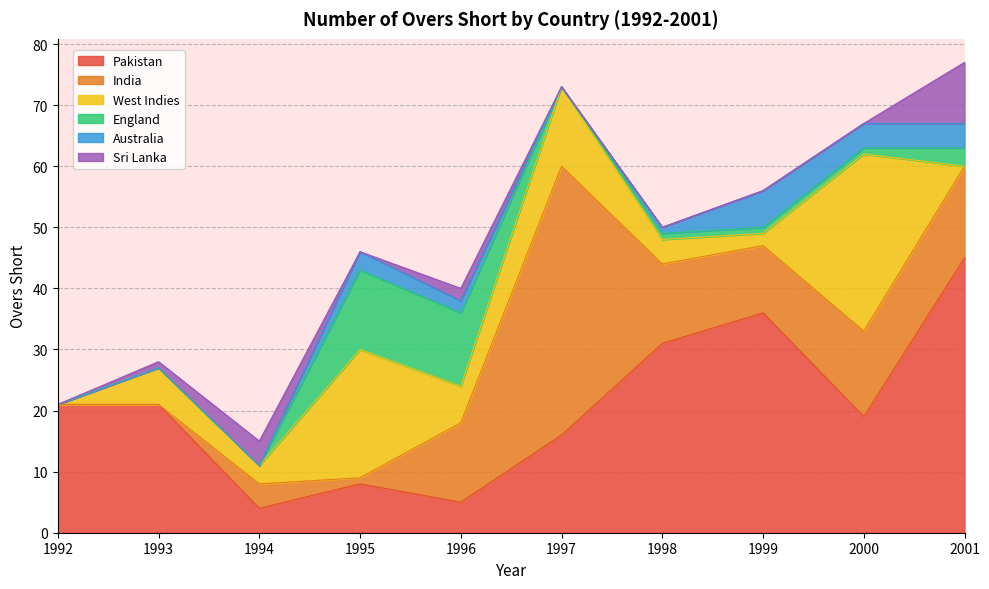

True or false: Pakistan has a value of 25 at 1997.

False